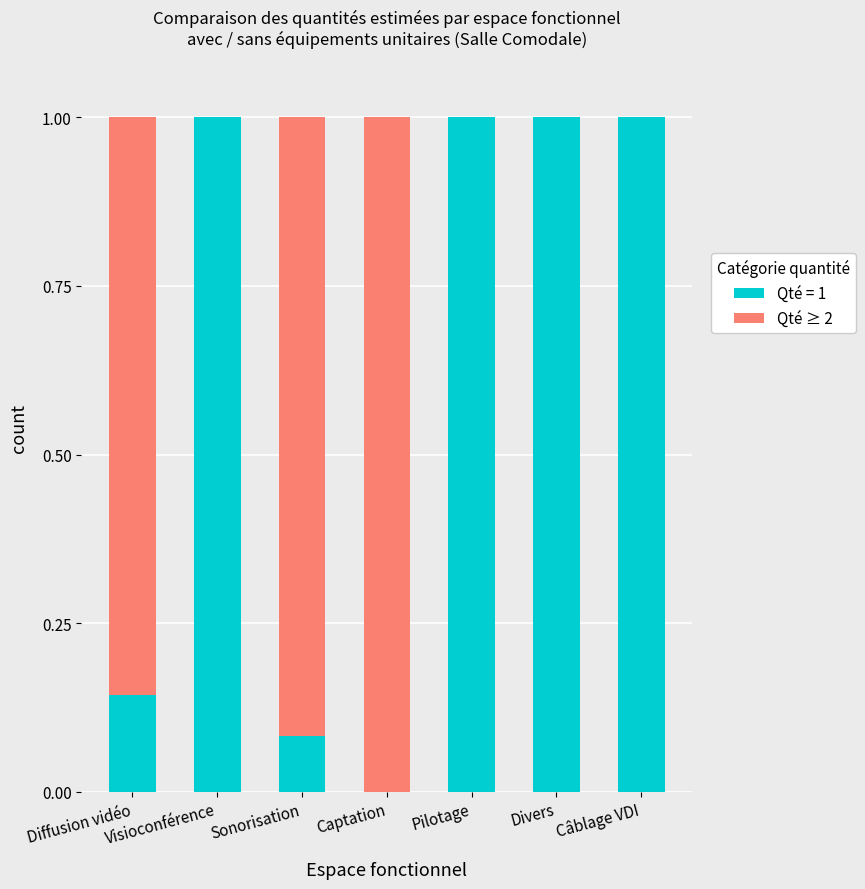

True or false: Qté = 1 has a value of -0.4 at Captation.

False